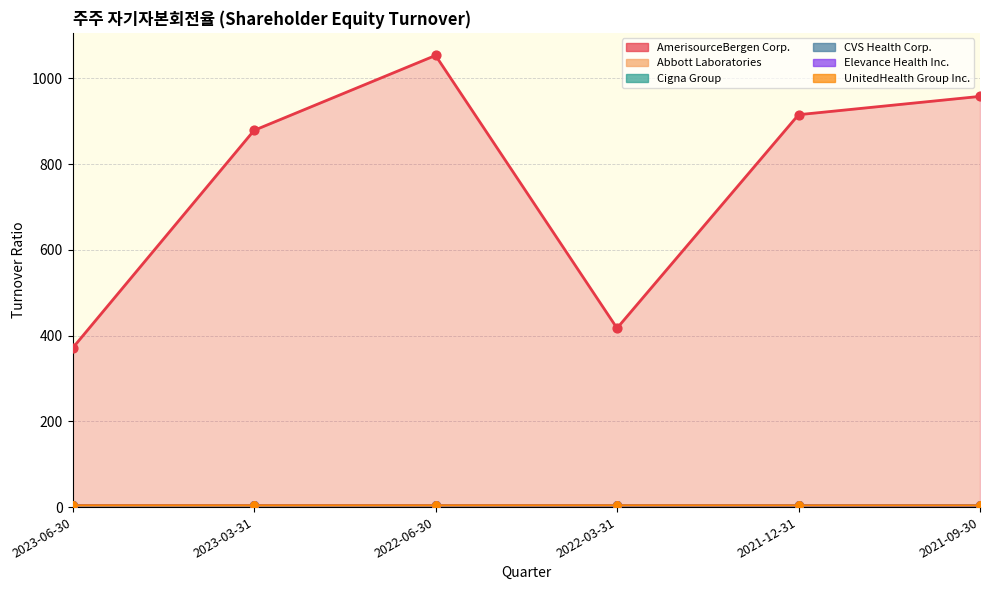

At which category is the sum across all series the highest?

2022-06-30